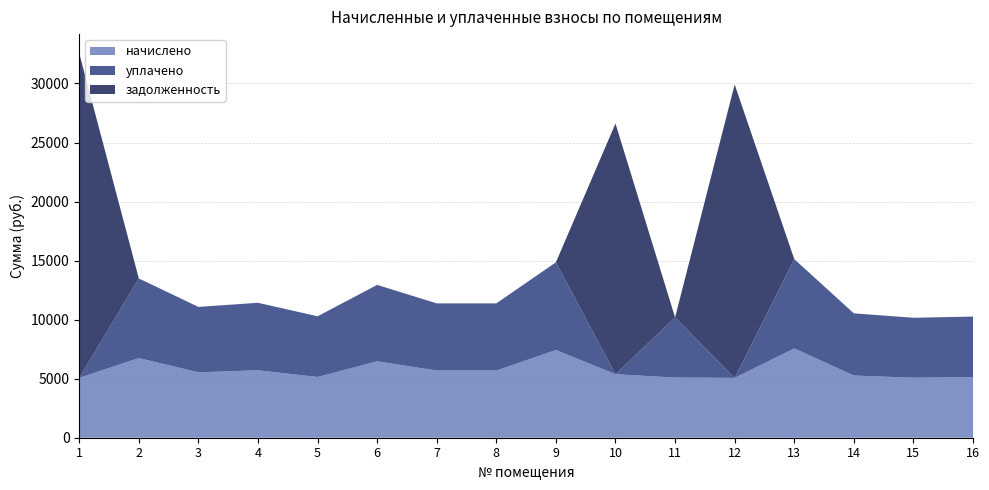

Reading left to right, extract all data points from this chart.

начислено: 1=5067.4	2=6744.1	3=5539.3	4=5713.2	5=5141.9	6=6470.8	7=5688.4	8=5688.4	9=7427.2	10=5377.9	11=5092.2	12=5067.4	13=7563.8	14=5266.1	15=5079.8	16=5129.5
уплачено: 1=0.0	2=6744.1	3=5539.3	4=5713.2	5=5141.9	6=6470.8	7=5688.4	8=5688.4	9=7427.2	10=0.0	11=5092.2	12=0.0	13=7563.8	14=5266.1	15=5079.8	16=5129.5
задолженность: 1=27483.8	2=0.0	3=0.0	4=0.0	5=0.0	6=0.0	7=0.0	8=0.0	9=0.0	10=21230.1	11=0.0	12=24846.5	13=0.0	14=0.0	15=0.0	16=0.0